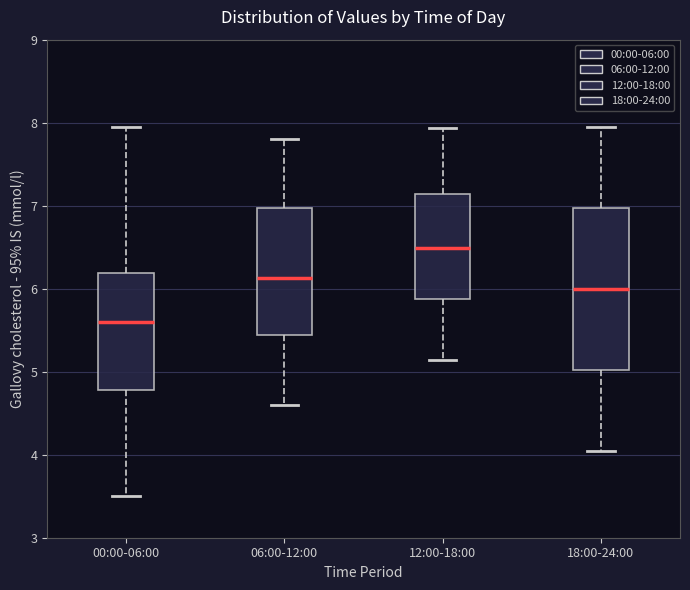

Which box is the tallest, from its lower edge to its upper edge?

18:00-24:00